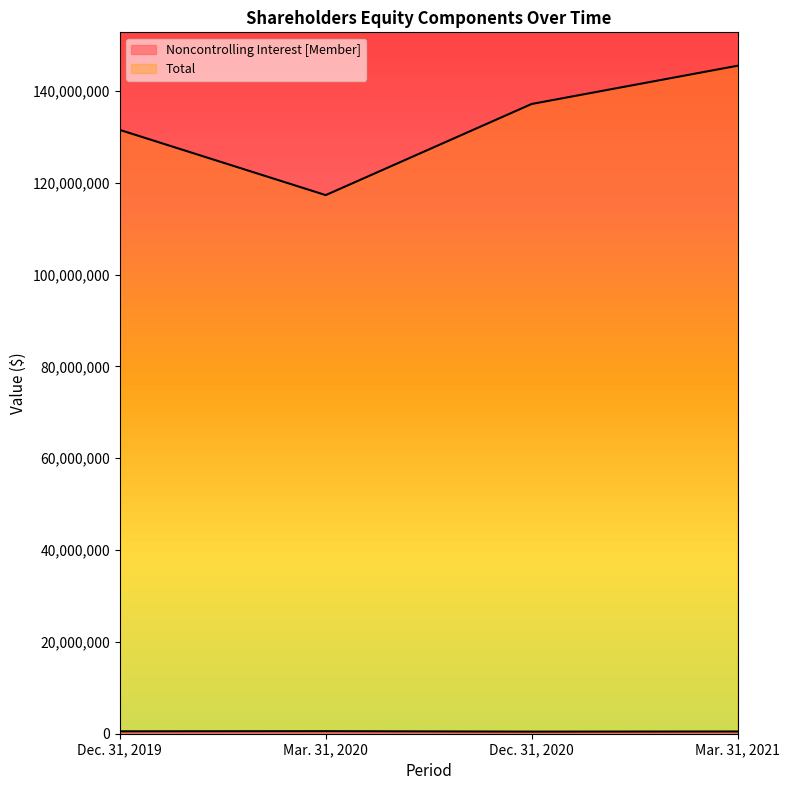

How many data points does each series have?

4